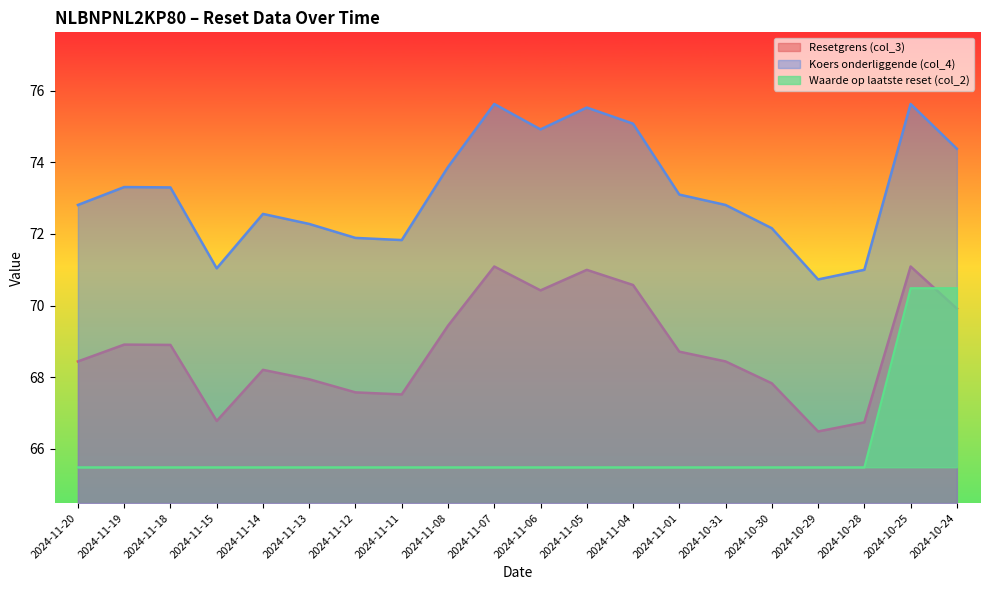

Reading left to right, extract all data points from this chart.

Resetgrens (col_3): 2024-11-20=68.4	2024-11-19=68.9	2024-11-18=68.9	2024-11-15=66.8	2024-11-14=68.2	2024-11-13=67.9	2024-11-12=67.6	2024-11-11=67.5	2024-11-08=69.4	2024-11-07=71.1	2024-11-06=70.4	2024-11-05=71.0	2024-11-04=70.6	2024-11-01=68.7	2024-10-31=68.4	2024-10-30=67.8	2024-10-29=66.5	2024-10-28=66.7	2024-10-25=71.1	2024-10-24=69.9
Koers onderliggende (col_4): 2024-11-20=72.8	2024-11-19=73.3	2024-11-18=73.3	2024-11-15=71.0	2024-11-14=72.6	2024-11-13=72.3	2024-11-12=71.9	2024-11-11=71.8	2024-11-08=73.9	2024-11-07=75.6	2024-11-06=74.9	2024-11-05=75.5	2024-11-04=75.1	2024-11-01=73.1	2024-10-31=72.8	2024-10-30=72.2	2024-10-29=70.7	2024-10-28=71.0	2024-10-25=75.6	2024-10-24=74.4
Waarde op laatste reset (col_2): 2024-11-20=65.5	2024-11-19=65.5	2024-11-18=65.5	2024-11-15=65.5	2024-11-14=65.5	2024-11-13=65.5	2024-11-12=65.5	2024-11-11=65.5	2024-11-08=65.5	2024-11-07=65.5	2024-11-06=65.5	2024-11-05=65.5	2024-11-04=65.5	2024-11-01=65.5	2024-10-31=65.5	2024-10-30=65.5	2024-10-29=65.5	2024-10-28=65.5	2024-10-25=70.5	2024-10-24=70.5